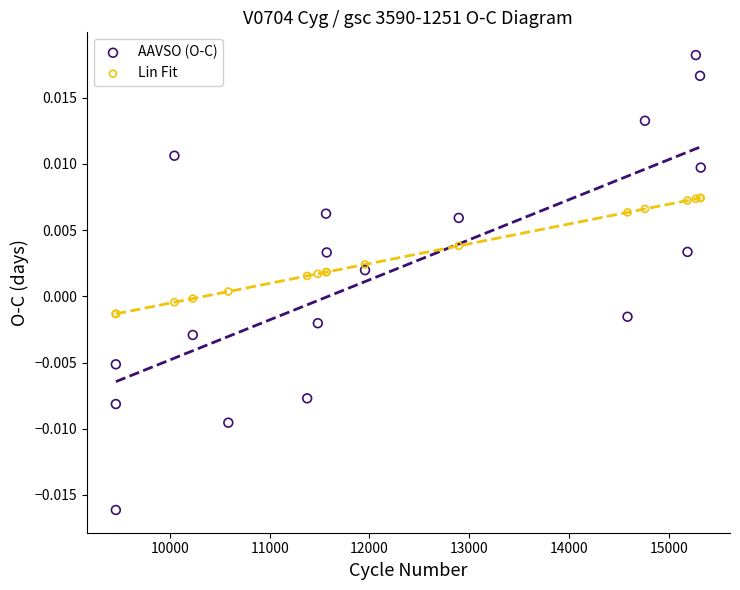

Which series reaches the maximum Y coordinate?

AAVSO (O-C)